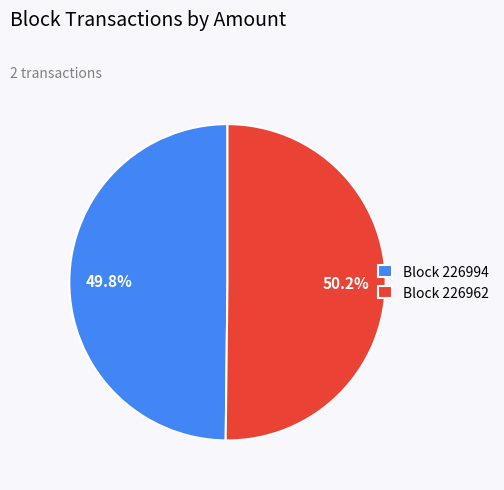

Does any single category account for the majority?

Yes